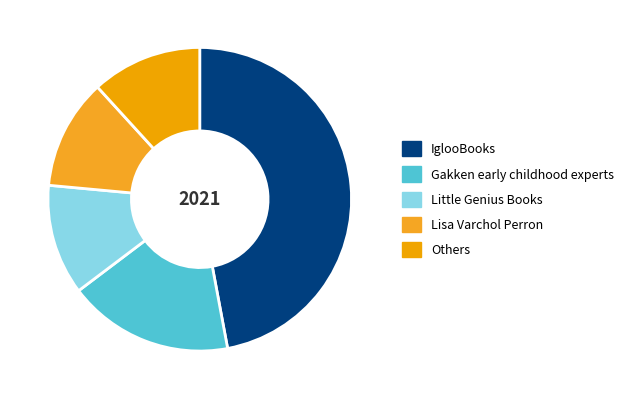

How many segments does this pie chart have?

5